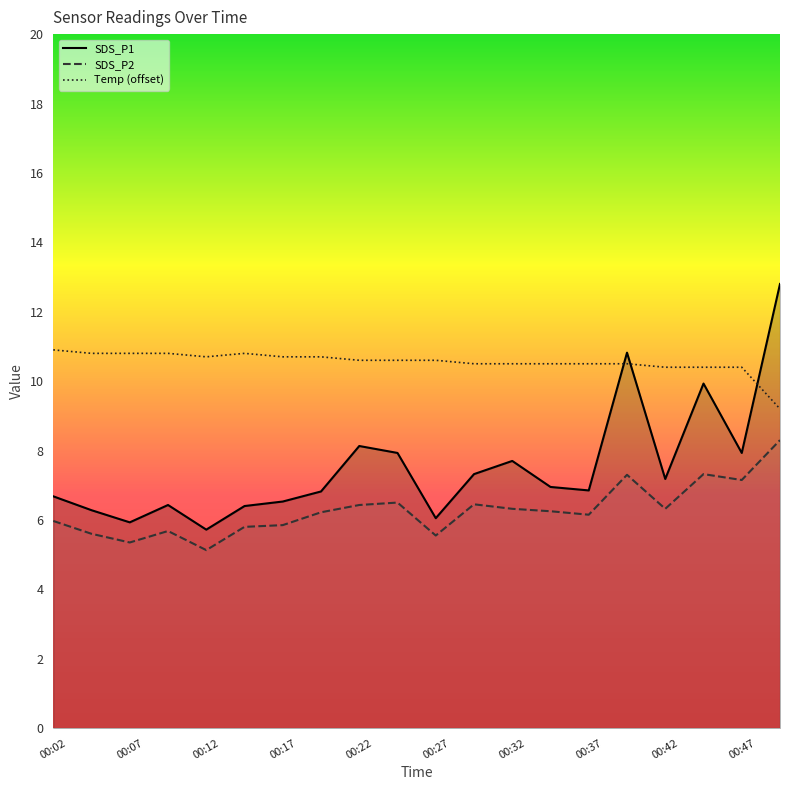

What is the spread (max minus min) of values at 00:09?

5.1